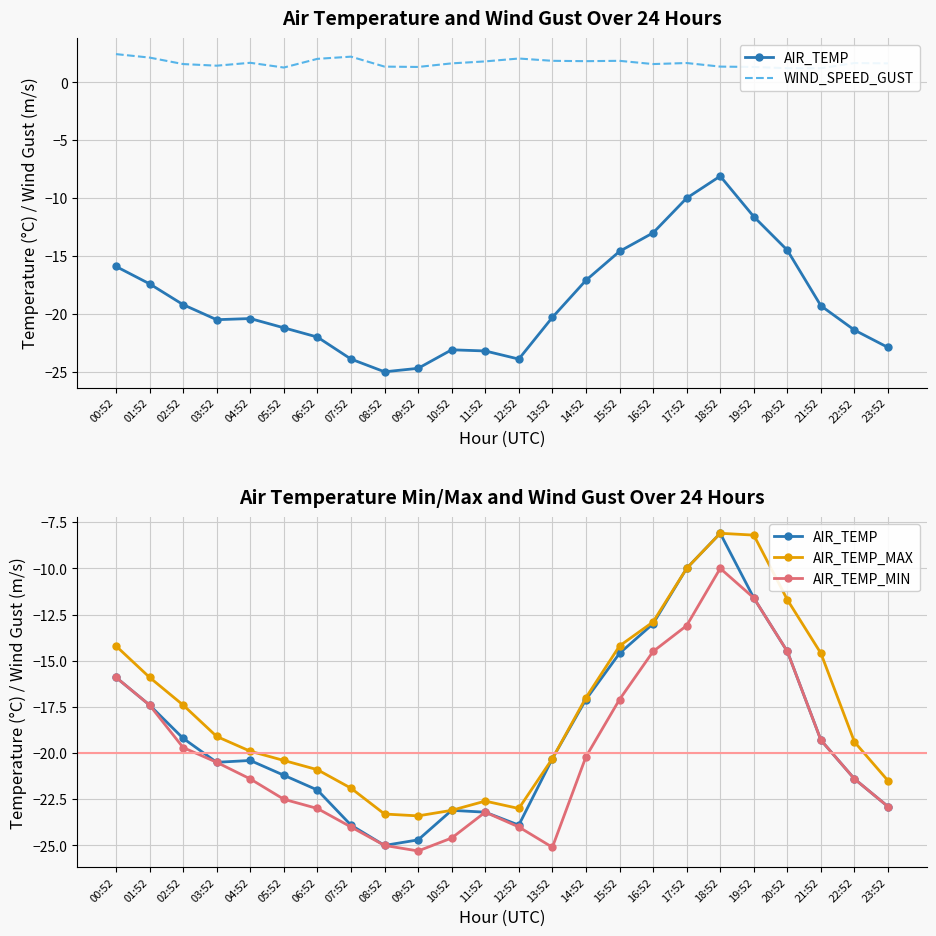

True or false: AIR_TEMP_MAX has more than 1 interior local peaks.

True